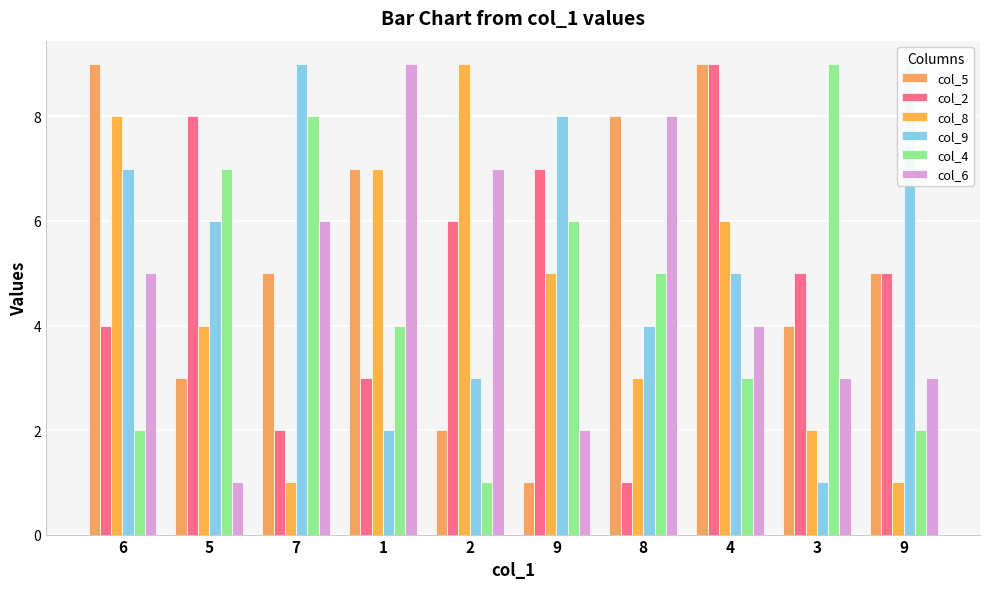

Which series changed the most between 6 and 1?

col_9